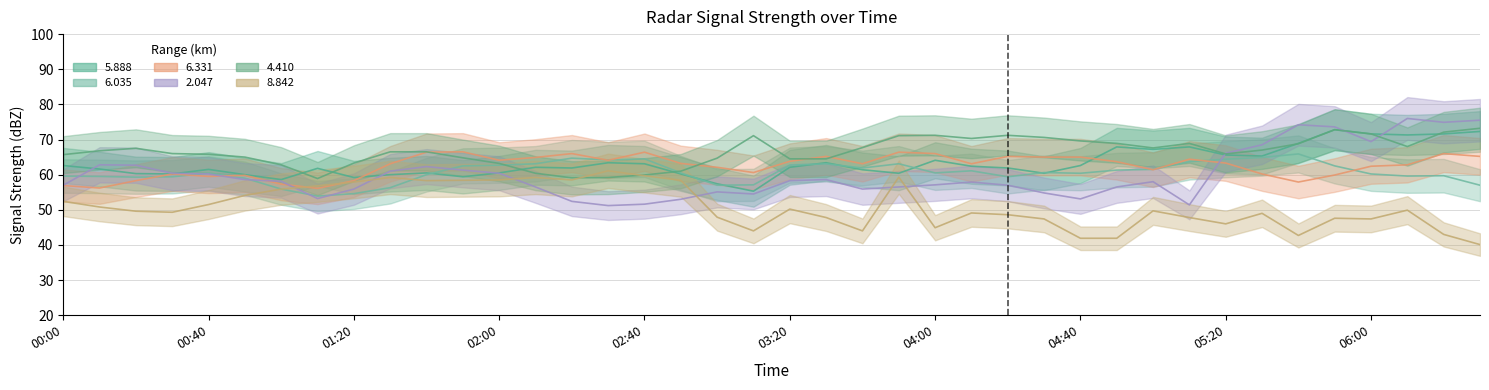

What are all the series names shown in the legend?

5.888, 6.035, 6.331, 2.047, 4.410, 8.842